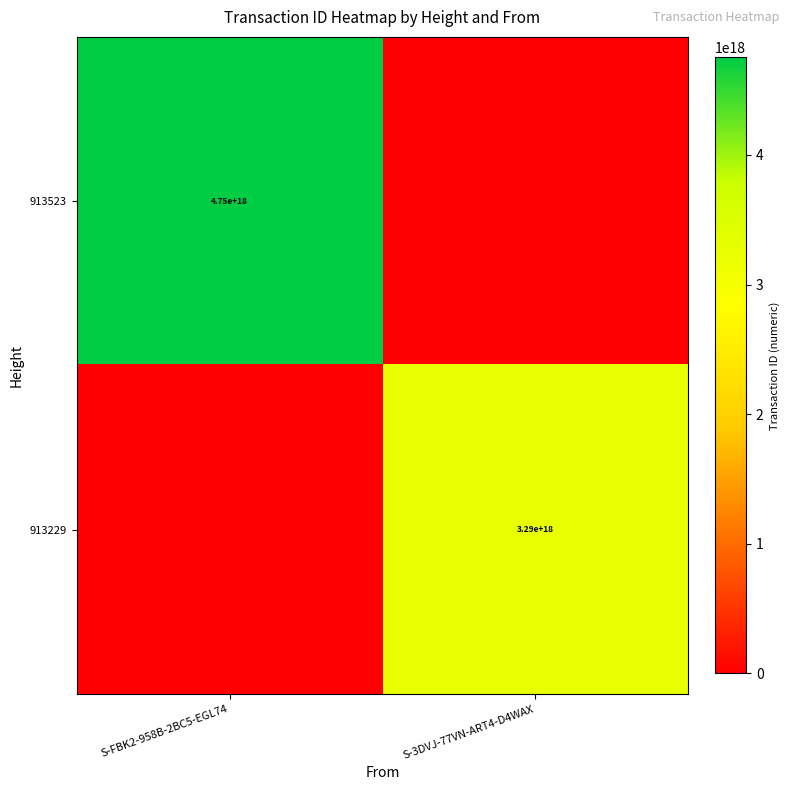

The value of 913229 at S-3DVJ-77VN-ART4-D4WAX is 5867671274721399808. True or false?

False